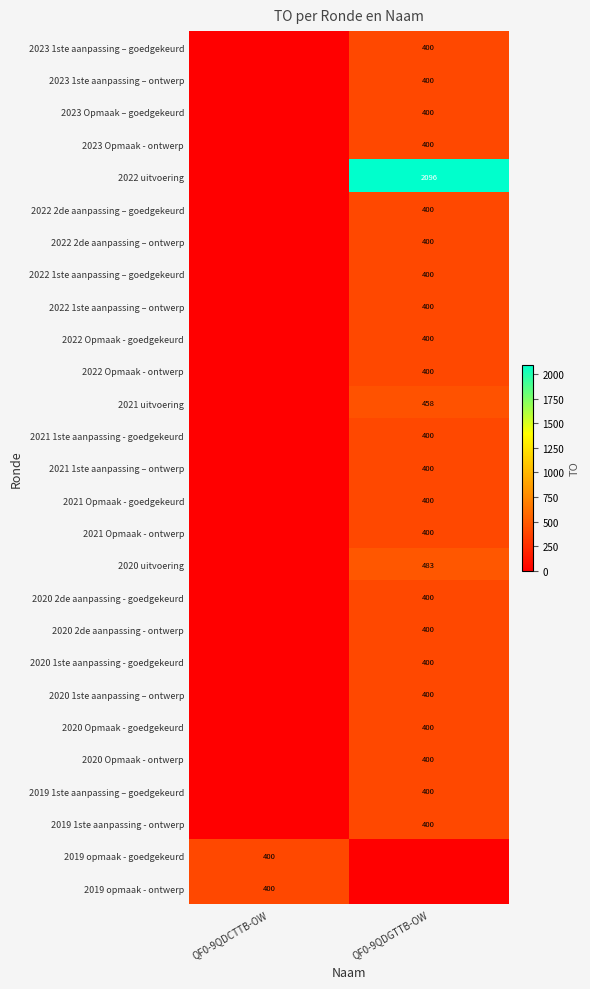

How many series are shown in this chart?

27